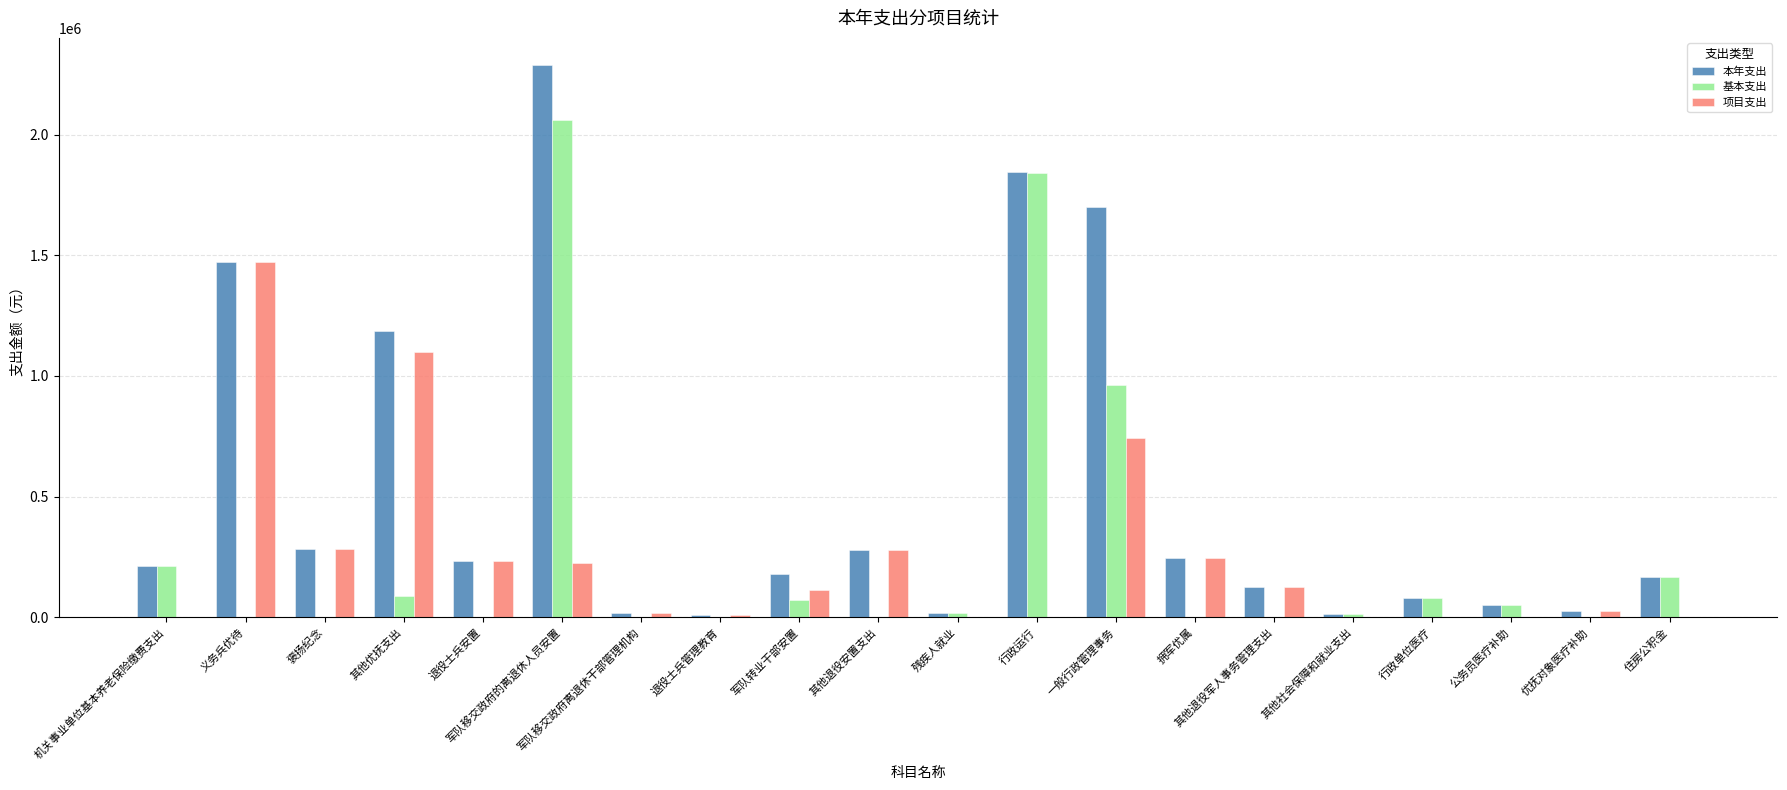

Does the chart contain stacked bars?

No